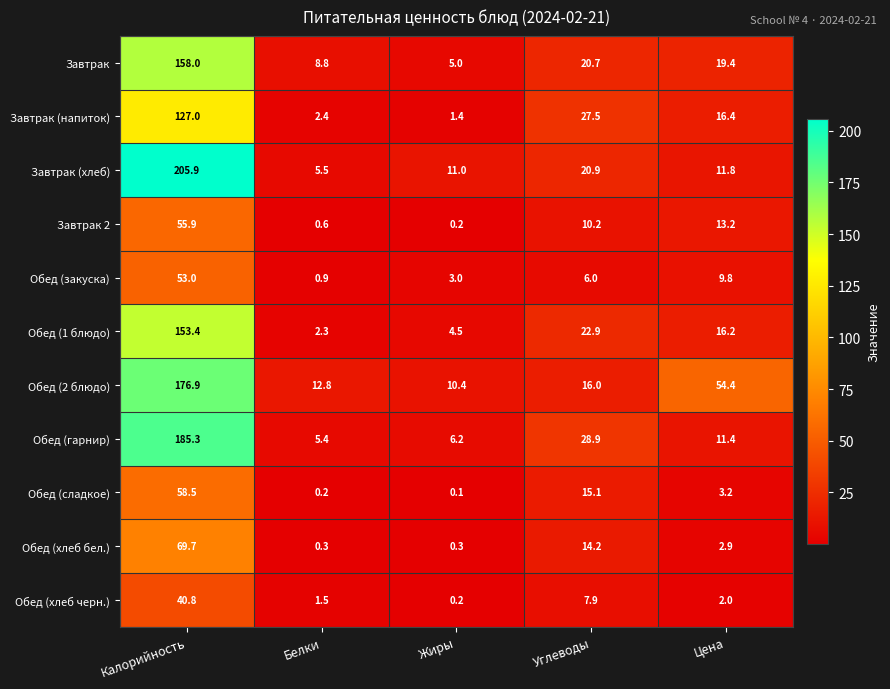

Which category has the highest value in the Завтрак (напиток) series?

Калорийность